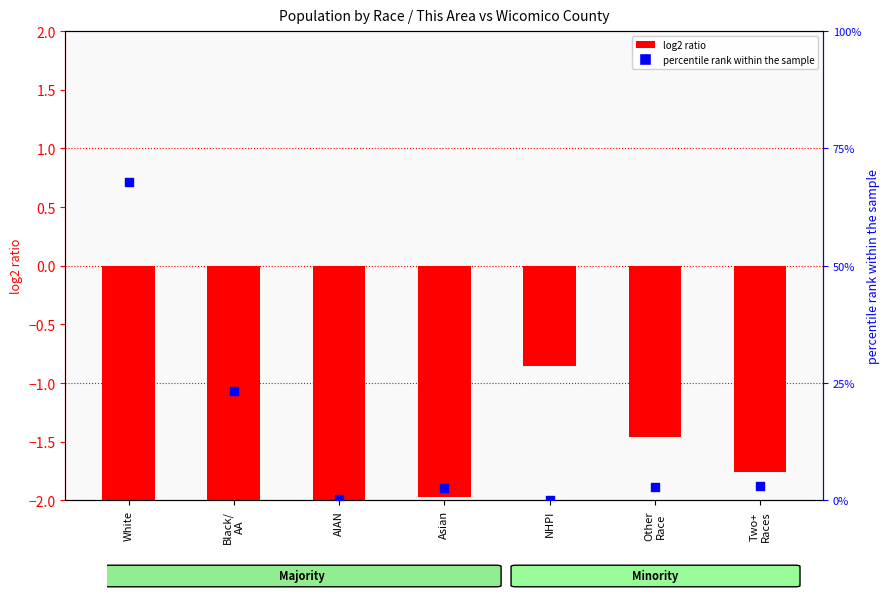

Which series reaches the minimum Y coordinate?

log2 ratio